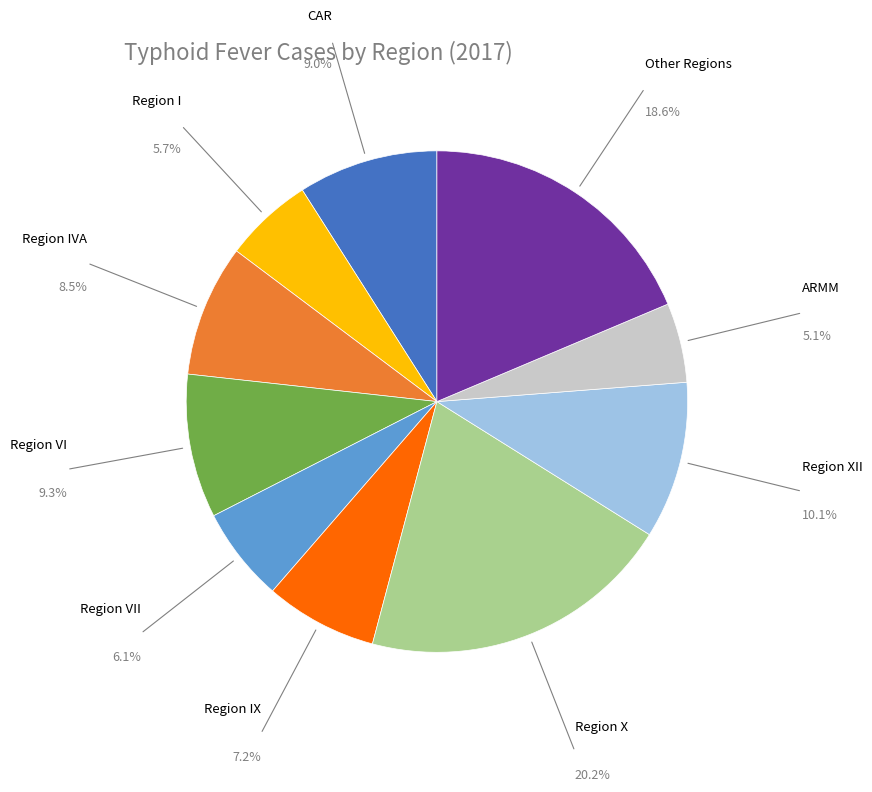

Is there any slice that represents more than half of the pie?

No